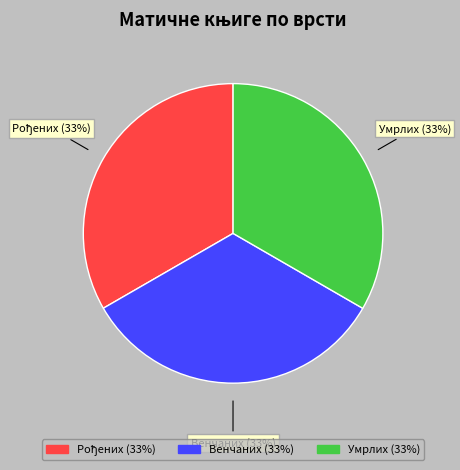

True or false: Венчаних accounts for 40% of the total.

False